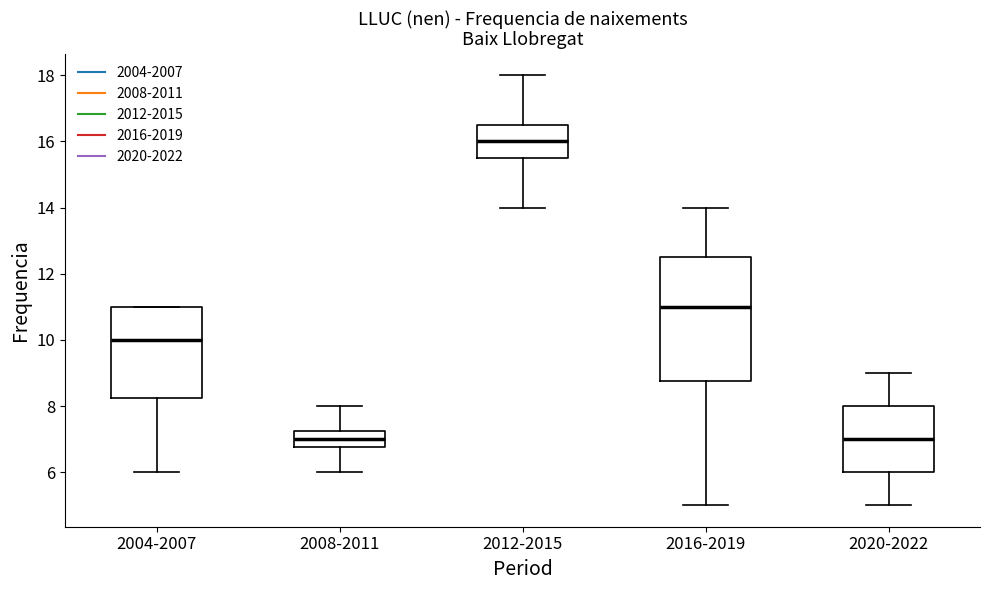

Reading left to right, transcribe this box plot: for each box, give where its median line is, the range the box spans, and where its two whiskers end, as read against the y-axis. The values are not printed on the chart, so give them approximately, as read against the axis.

2004-2007: median 10.0, box 8.2 to 11.0, whiskers 6.0 to 11.0
2008-2011: median 7.0, box 6.8 to 7.2, whiskers 6.0 to 8.0
2012-2015: median 16.0, box 15.6 to 16.6, whiskers 14.0 to 18.0
2016-2019: median 11.0, box 8.8 to 12.6, whiskers 5.0 to 14.0
2020-2022: median 7.0, box 6.0 to 8.0, whiskers 5.0 to 9.0